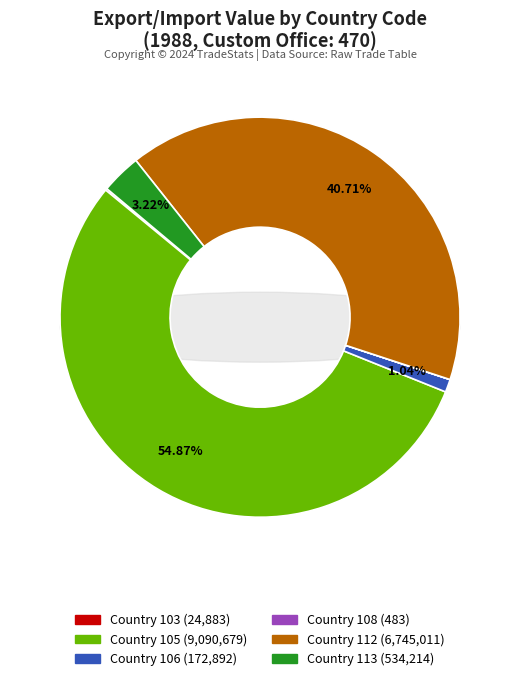

What is the largest slice in the pie chart?

105